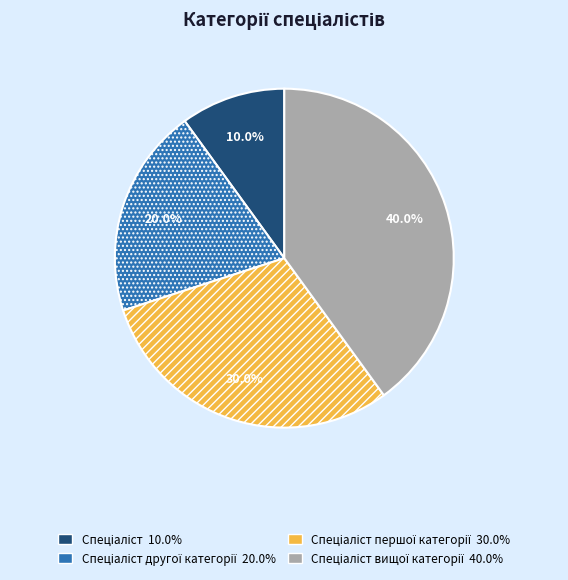

How many slices are in this pie chart?

4